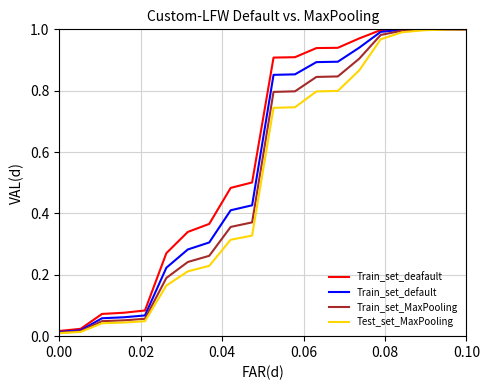

What are all the series names shown in the legend?

Train_set_deafault, Train_set_default, Train_set_MaxPooling, Test_set_MaxPooling